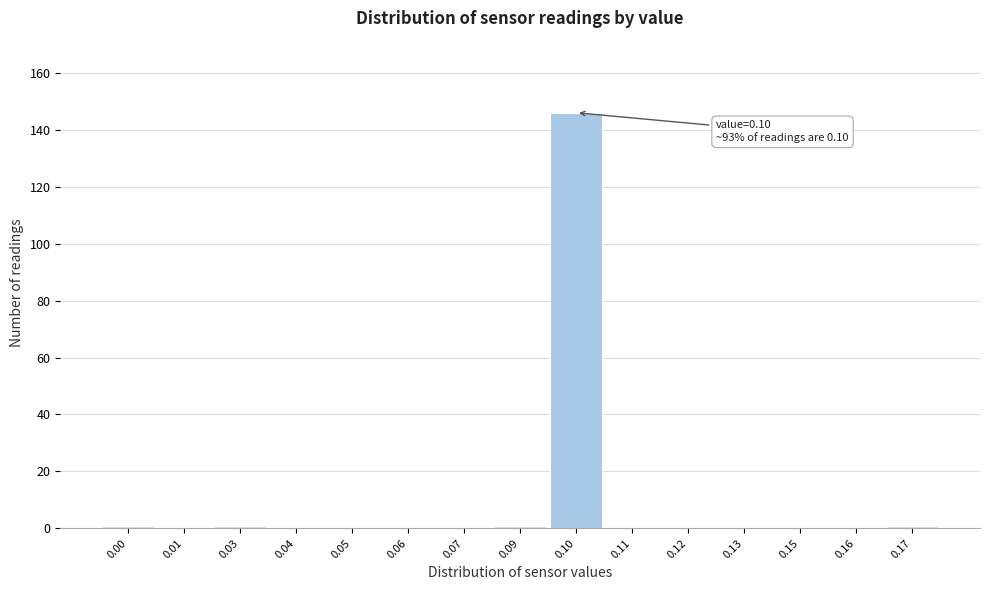

Reading left to right, what are all the values shown in this chart?

0.00=1	0.01=0	0.03=1	0.04=0	0.05=0	0.06=0	0.07=0	0.09=1	0.10=146	0.11=0	0.12=0	0.13=0	0.15=0	0.16=0	0.17=1